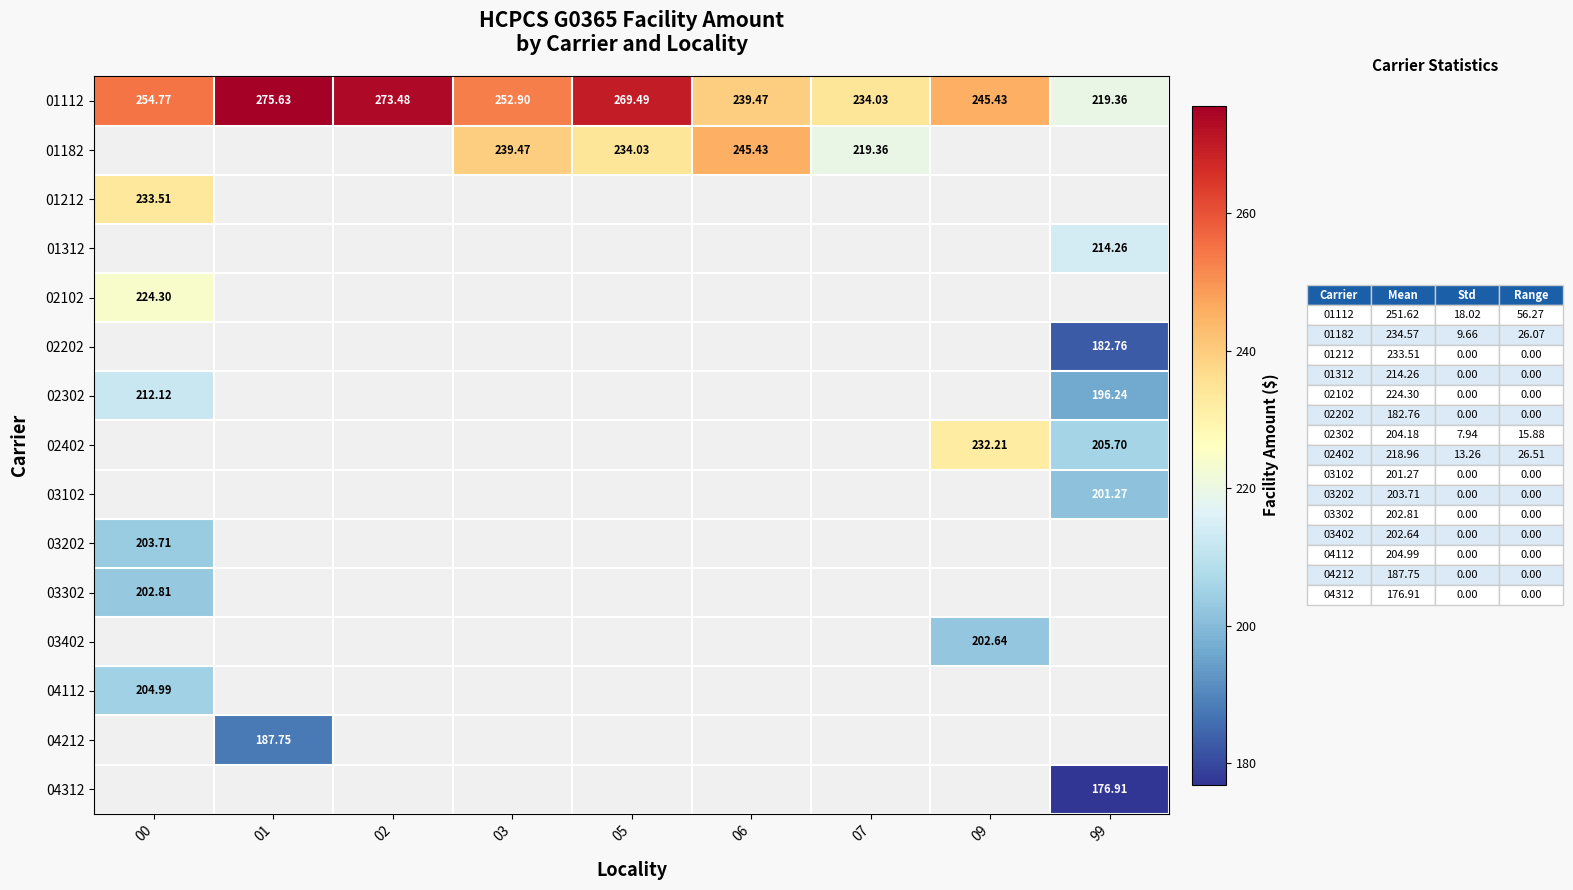

At how many categories does at least one series exceed 193?

9